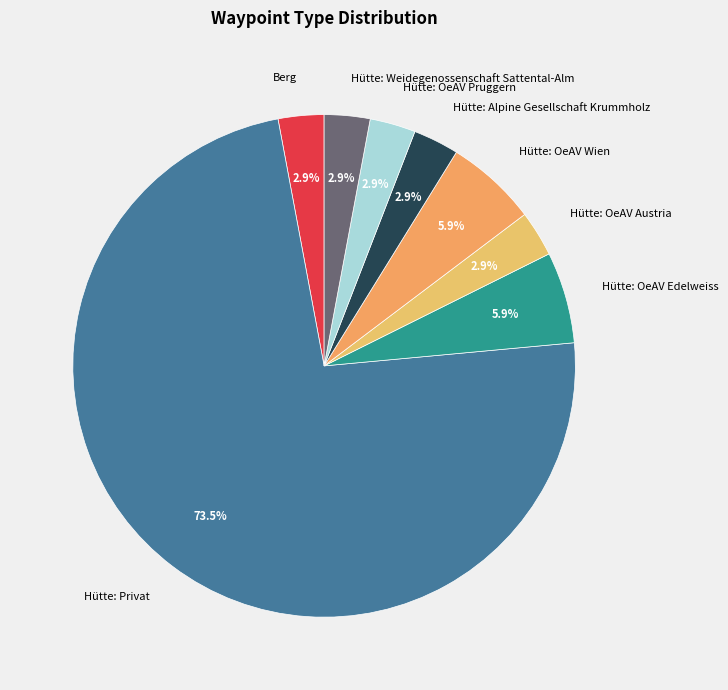

To the nearest percent, what is the difference between the Hütte: Weidegenossenschaft Sattental-Alm and Hütte: OeAV Wien slice percentages?

3%